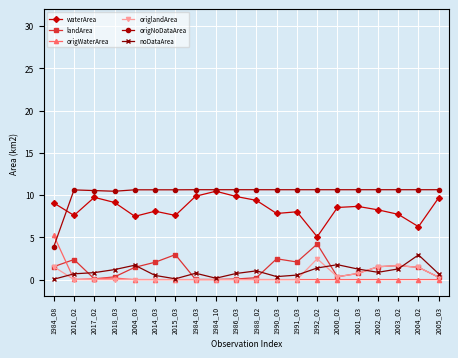

Is this an area chart (filled region under the line)?

No